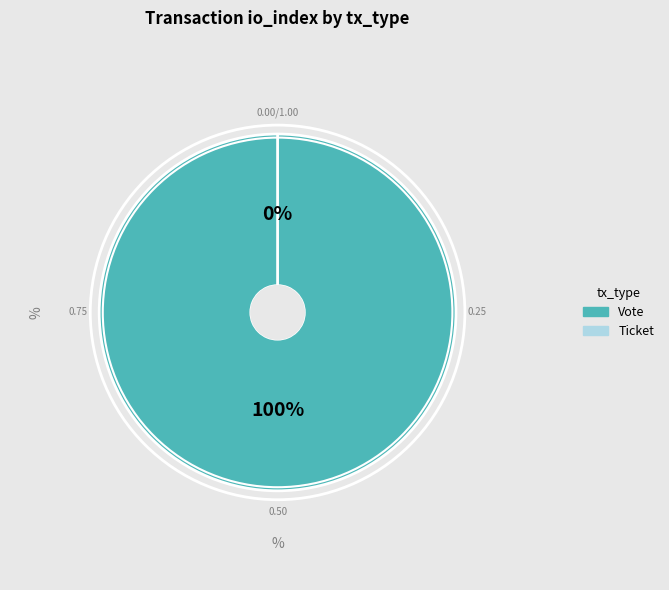

Is there a majority slice in this chart?

Yes